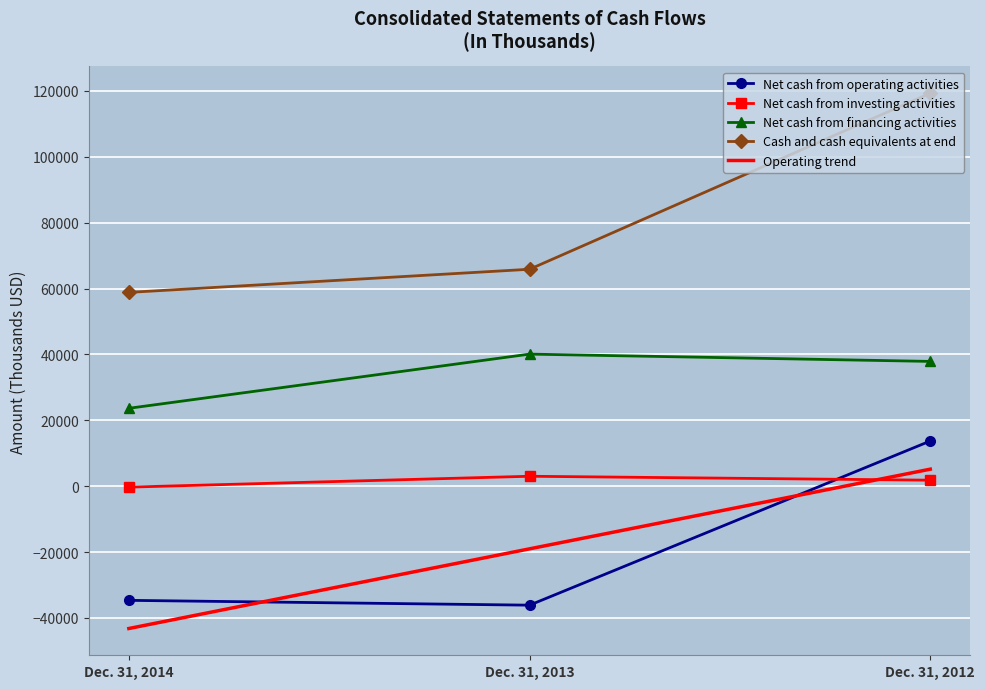

What is the difference between the maximum and minimum values in the Net cash from operating activities series?

49833.0